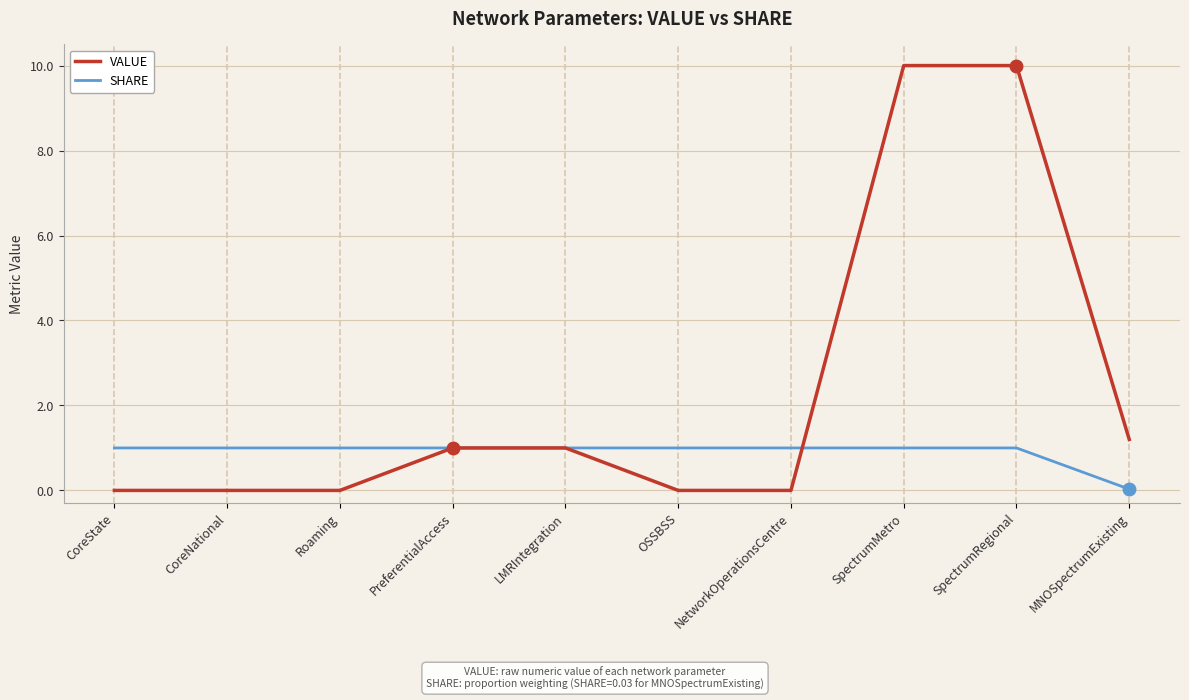

Which series has the largest range (max minus min)?

VALUE